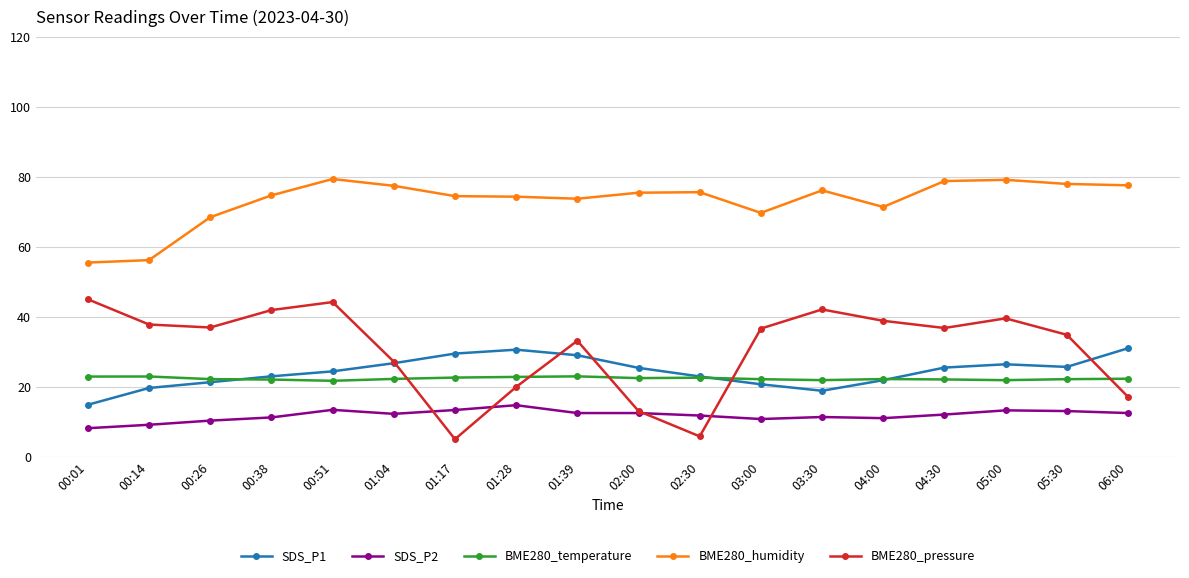

What is the smallest value displayed?

5.0